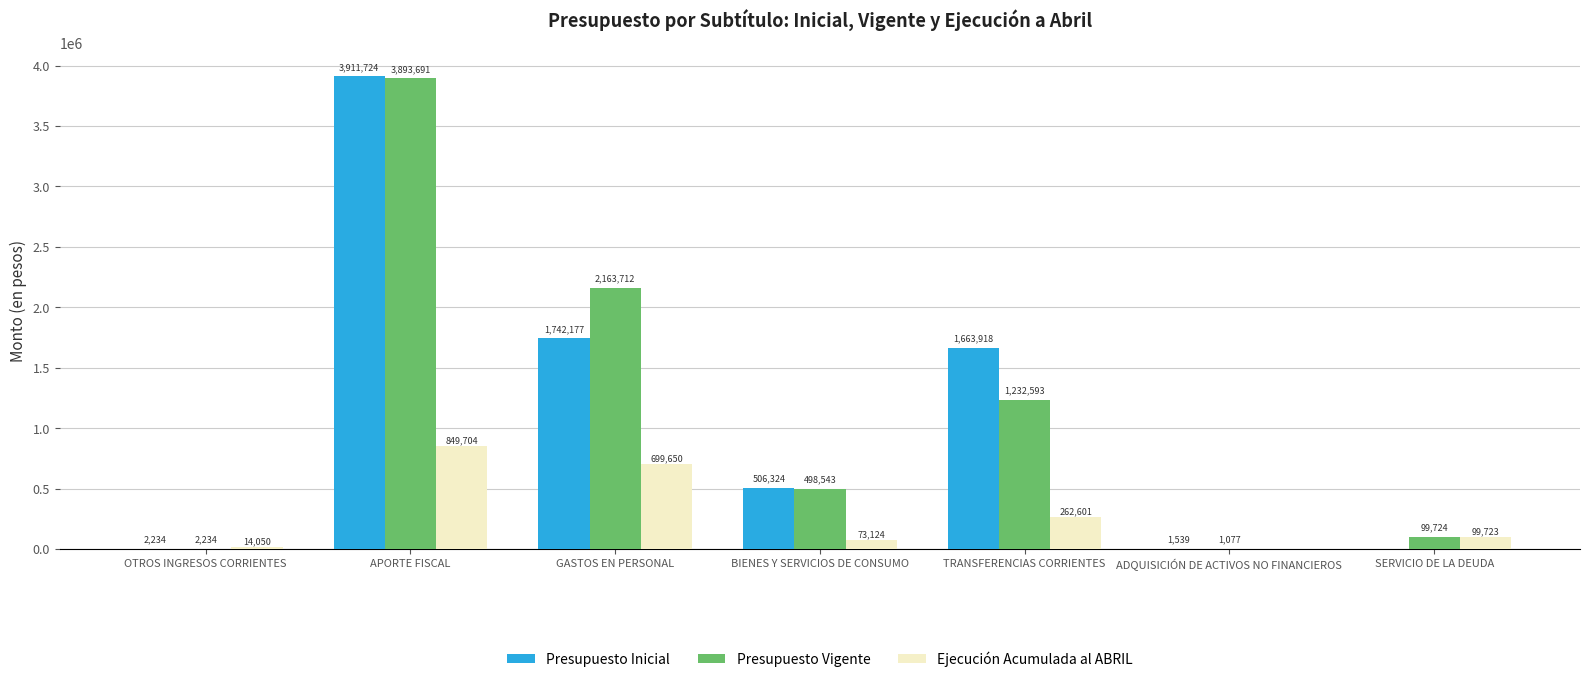

How many values in Ejecución Acumulada al ABRIL are above zero?

6